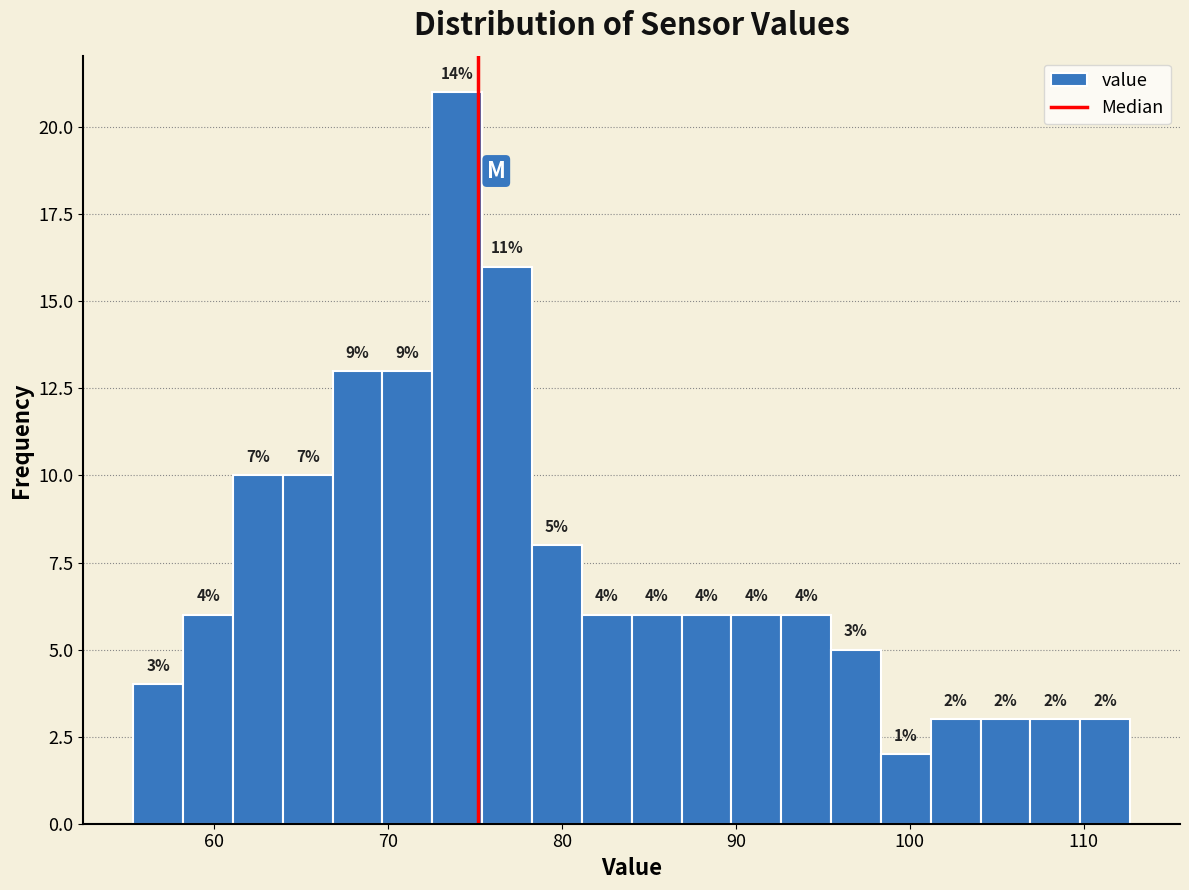

Around what value on the x-axis is the tallest bar? Give the approximate position of its centre, as read against the axis.

74